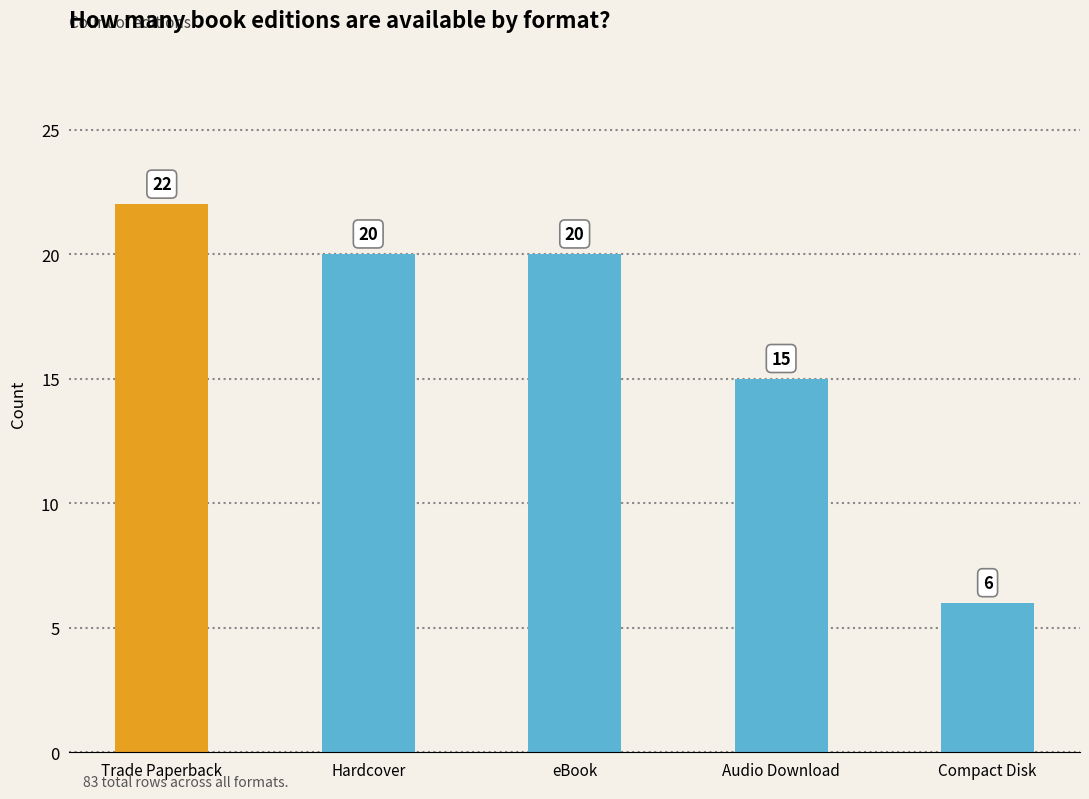

True or false: the data shows 20 at eBook.

True